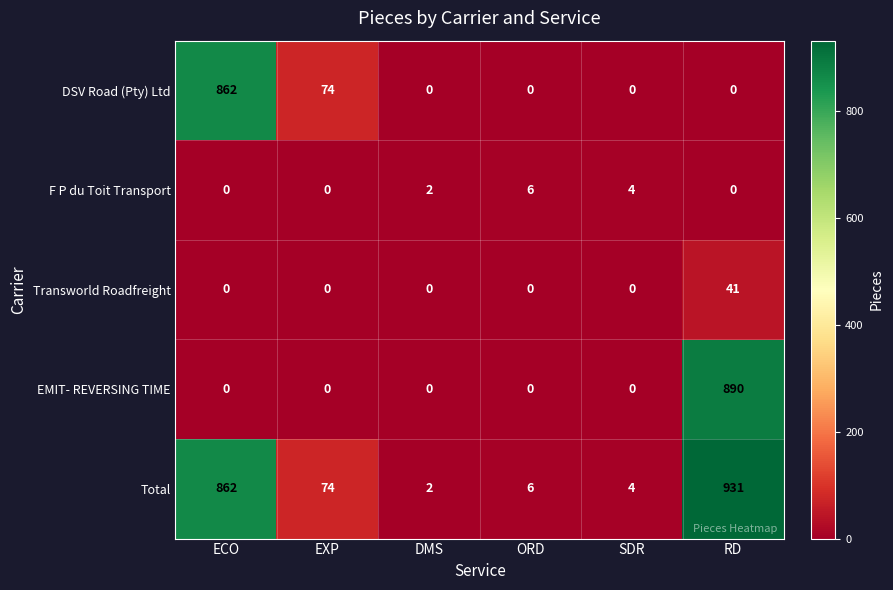

True or false: Total has a value of 4 at ORD.

False